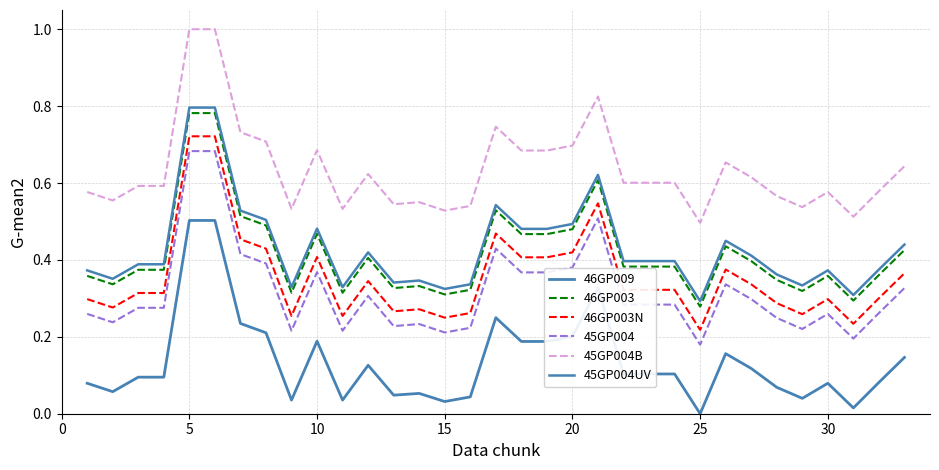

Does the chart display data point markers on the line(s)?

No